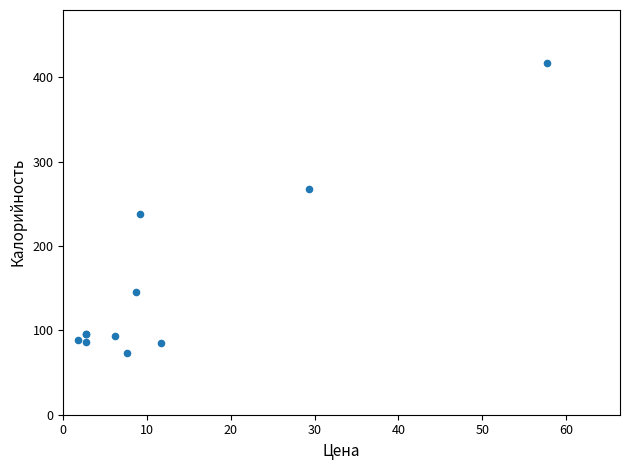

What Y value in the scatter plot is closest to 245?

238